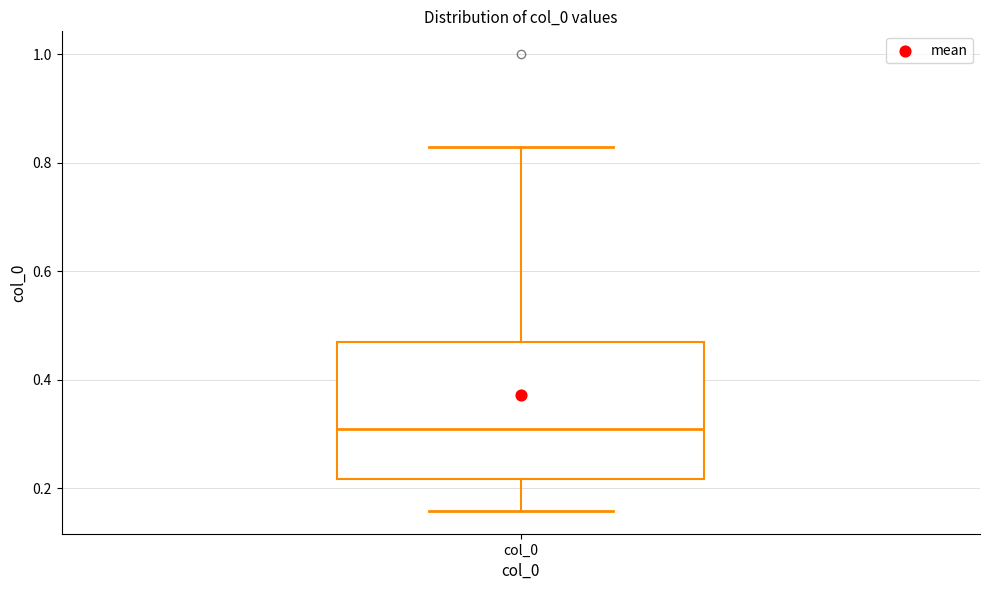

Where does the upper whisker of the box for col_0 end on the y-axis? The values are not printed on the chart, so give them approximately, as read against the axis.

0.82